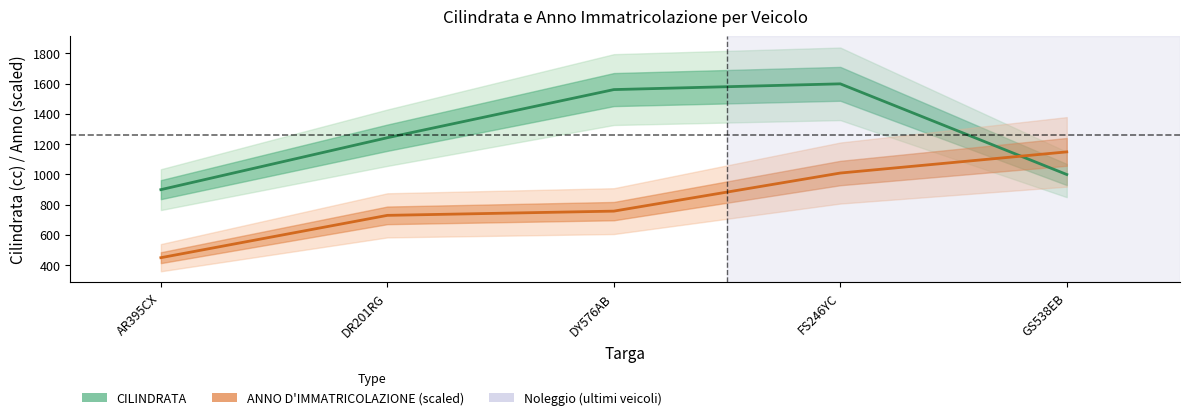

Which series changed the most between DR201RG and DY576AB?

CILINDRATA